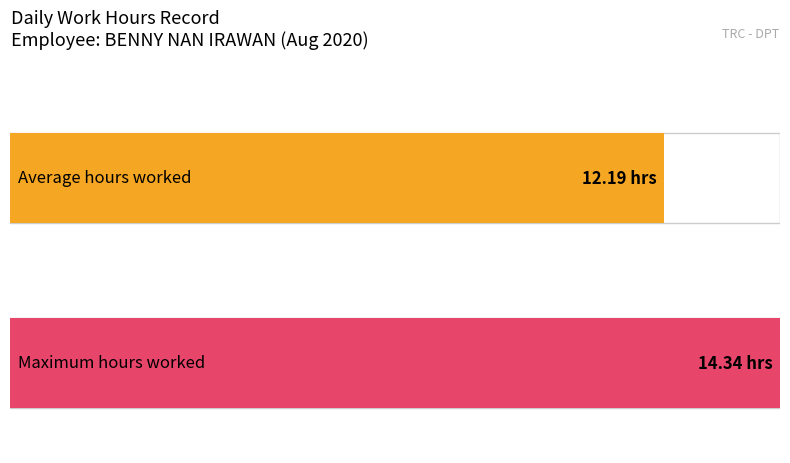

Is it true that the value at 8 is 19.1?

False